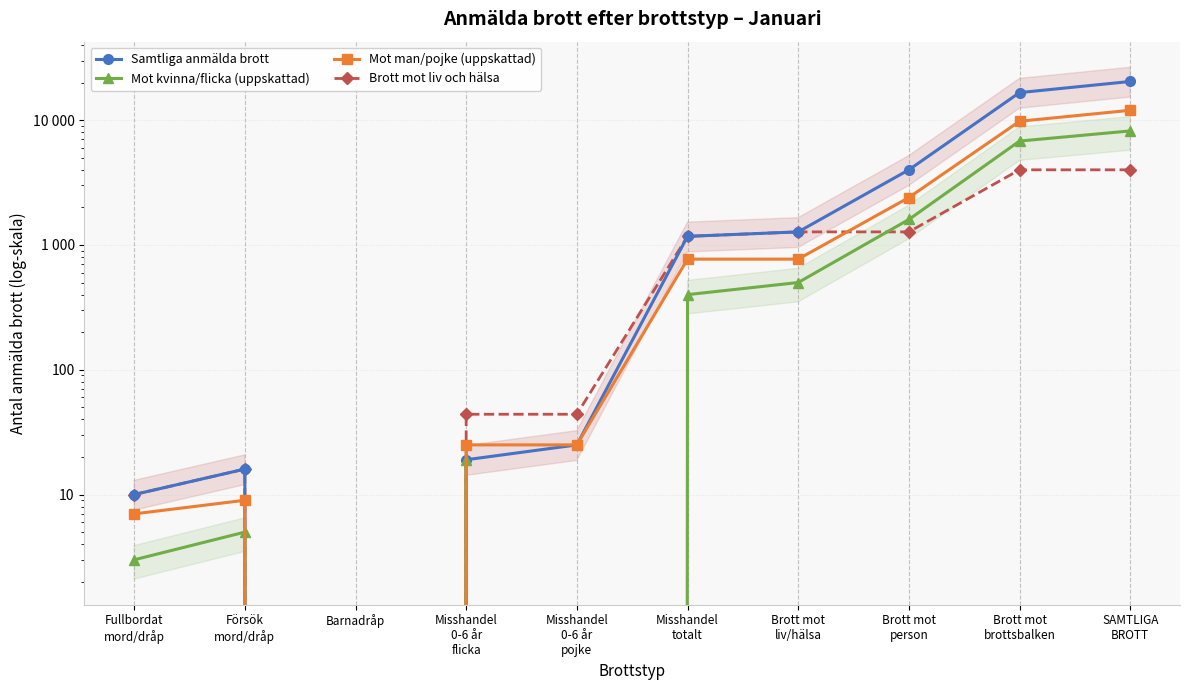

What is the maximum value shown in the chart?

20419